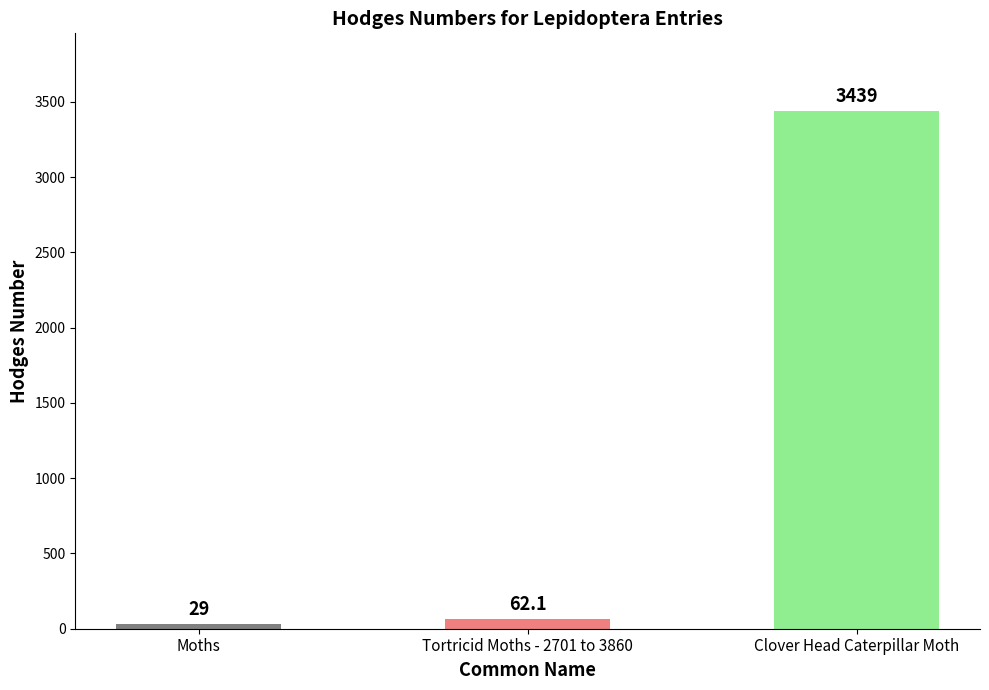

Reading left to right, transcribe all the data shown in this chart.

Moths=29.0	Tortricid Moths - 2701 to 3860=62.1	Clover Head Caterpillar Moth=3439.0